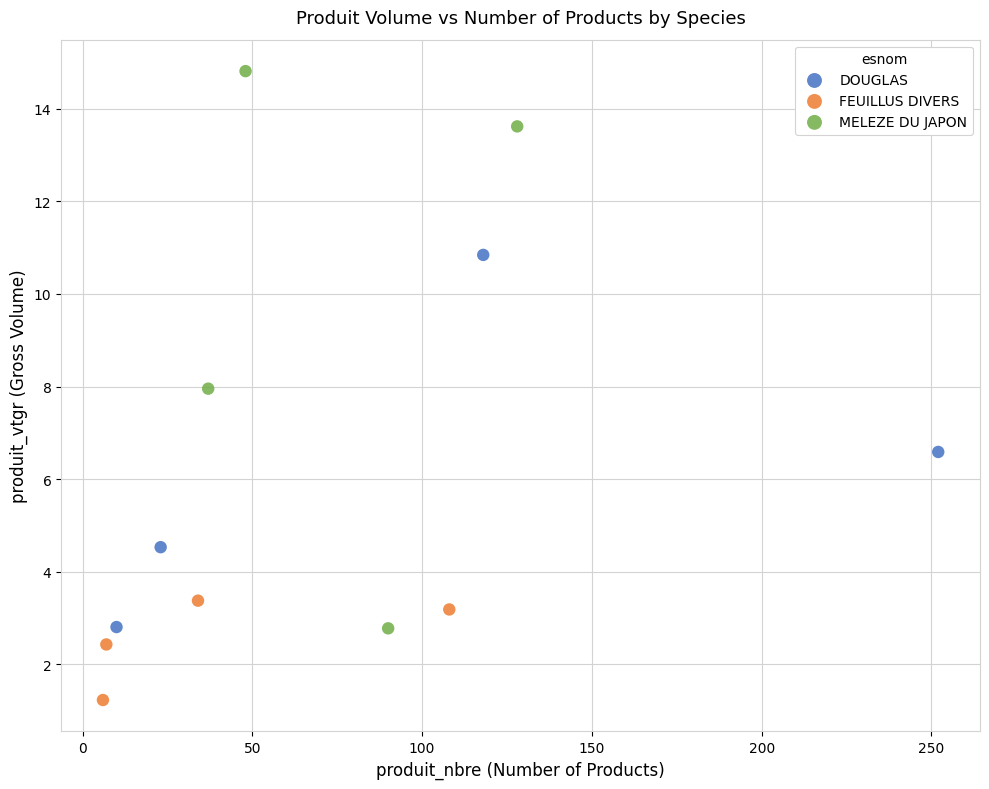

Which series reaches the maximum Y coordinate?

MELEZE DU JAPON